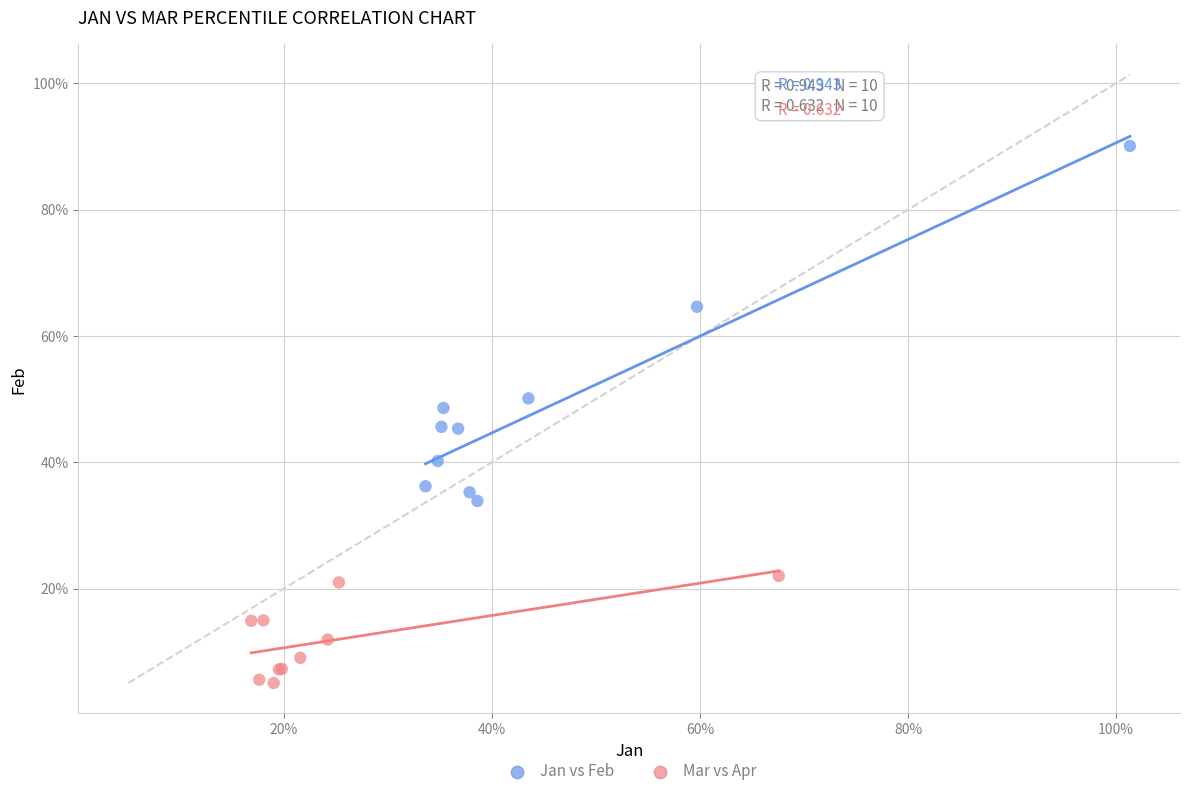

What are all the series names shown in the legend?

Jan vs Feb, Mar vs Apr